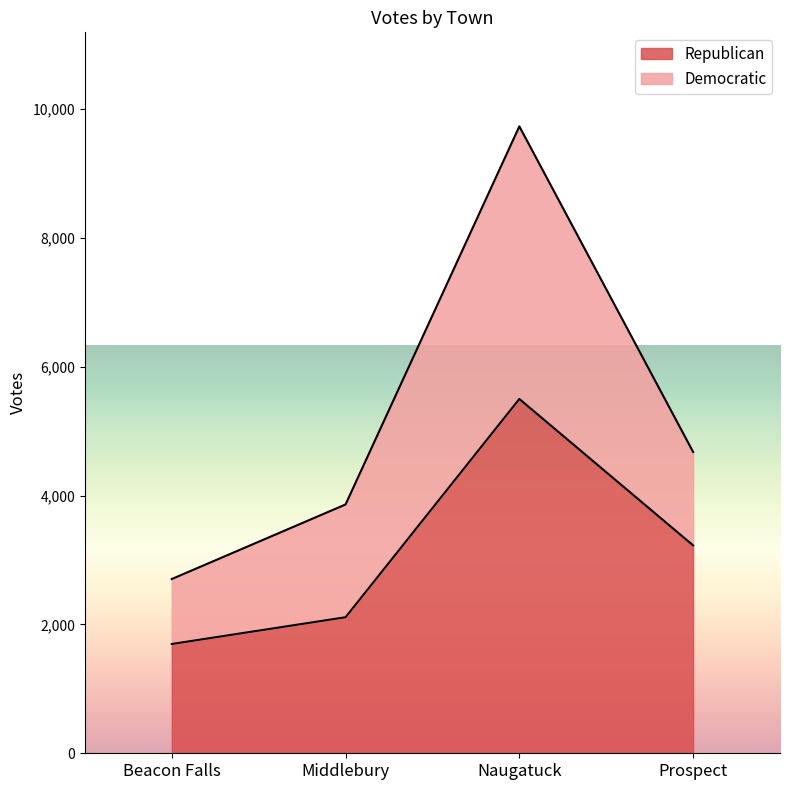

Does the chart have visible grid lines?

No